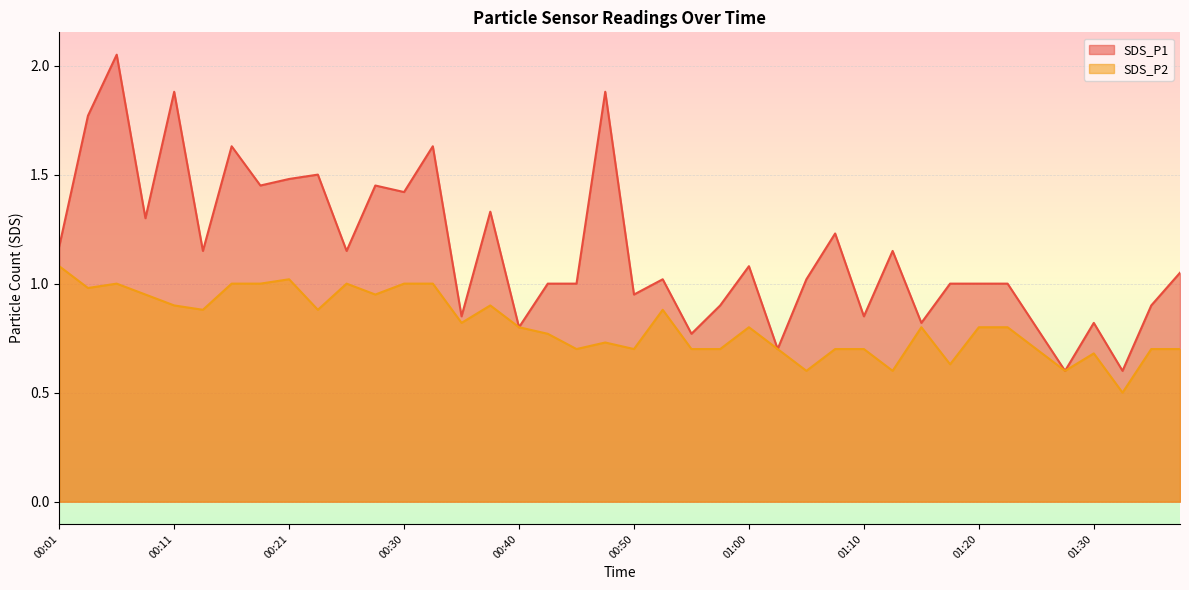

Reading left to right, transcribe all the data shown in this chart.

SDS_P1: 1.2	1.8	2.0	1.3	1.9	1.1	1.6	1.4	1.5	1.5	1.1	1.4	1.4	1.6	0.8	1.3	0.8	1.0	1.0	1.9	0.9	1.0	0.8	0.9	1.1	0.7	1.0	1.2	0.8	1.1	0.8	1.0	1.0	1.0	0.8	0.6	0.8	0.6	0.9	1.1
SDS_P2: 1.1	1.0	1.0	0.9	0.9	0.9	1.0	1.0	1.0	0.9	1.0	0.9	1.0	1.0	0.8	0.9	0.8	0.8	0.7	0.7	0.7	0.9	0.7	0.7	0.8	0.7	0.6	0.7	0.7	0.6	0.8	0.6	0.8	0.8	0.7	0.6	0.7	0.5	0.7	0.7